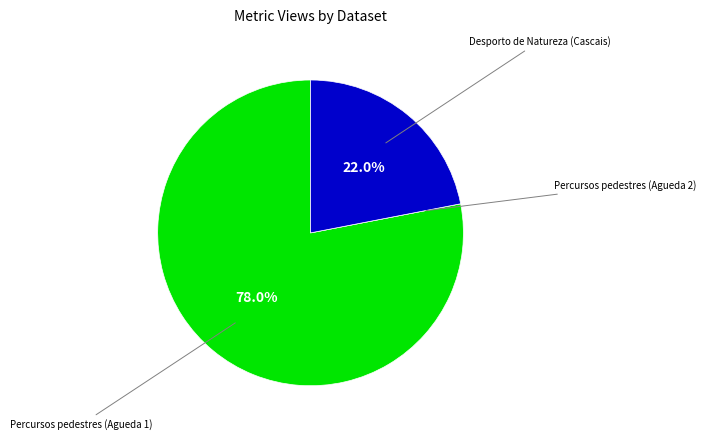

Which category has the biggest portion of the pie?

Percursos pedestres (Agueda 1)